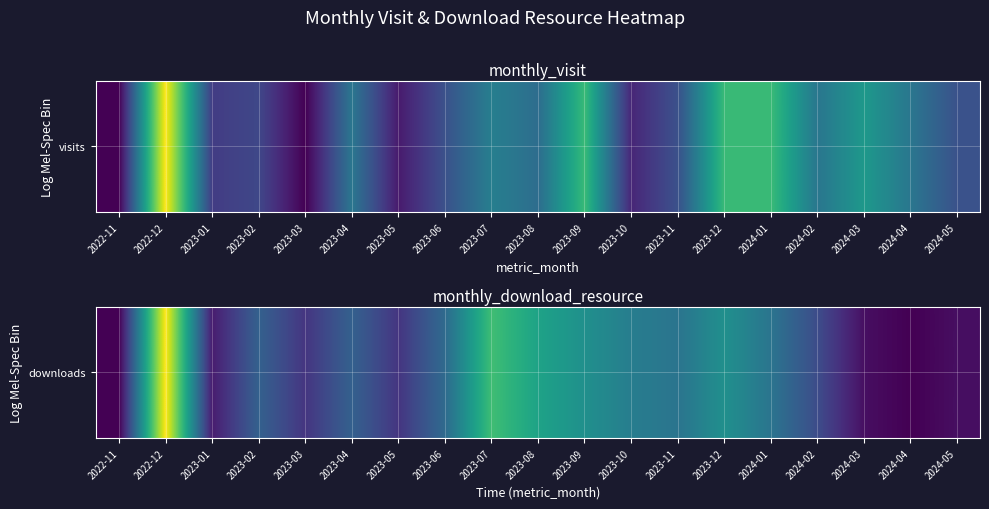

Count the number of values greater than 8.

9